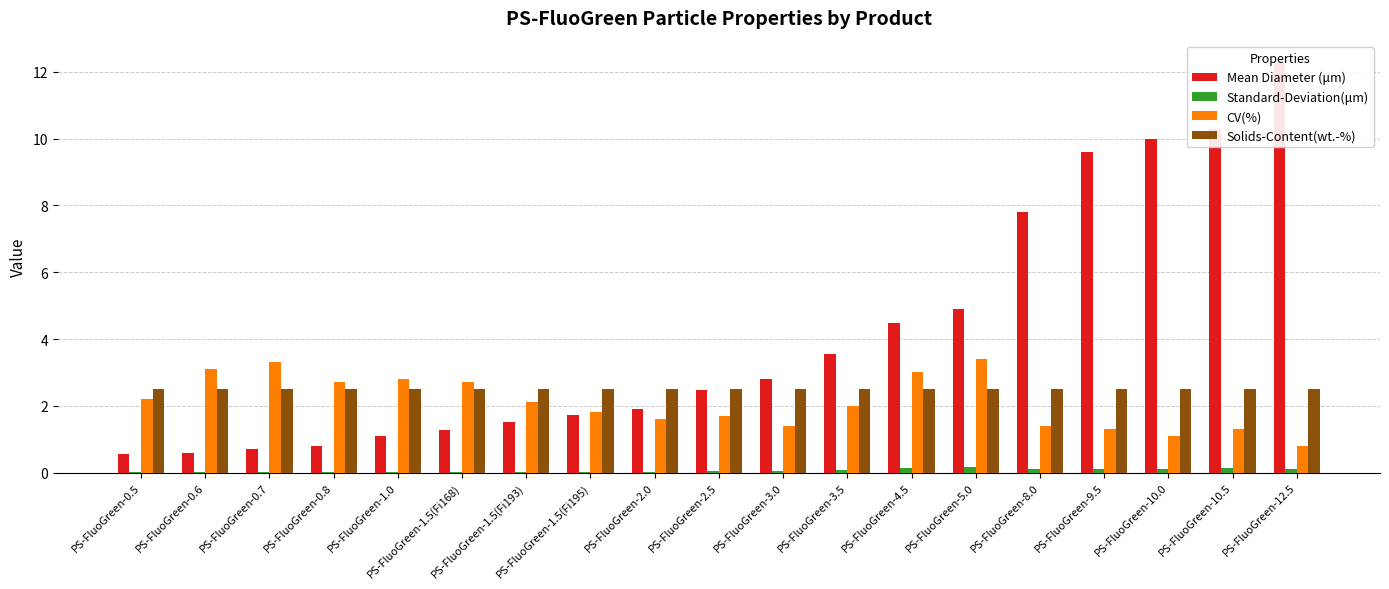

What is the difference between the maximum and minimum values in the CV(%) series?

2.6